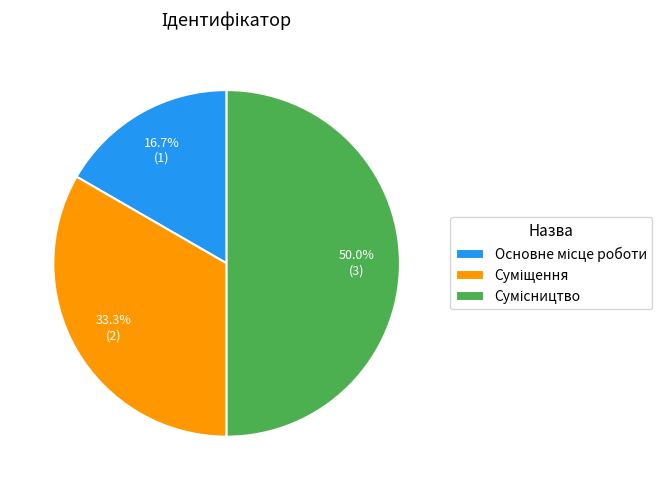

Combined, what portion of the pie is Суміщення and Сумісництво?

83.3%